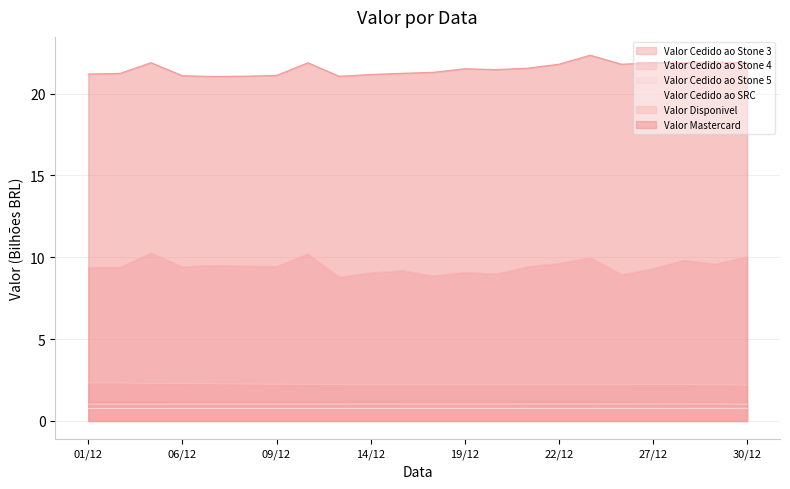

What is the sum of all Valor Disponivel values?

207.8